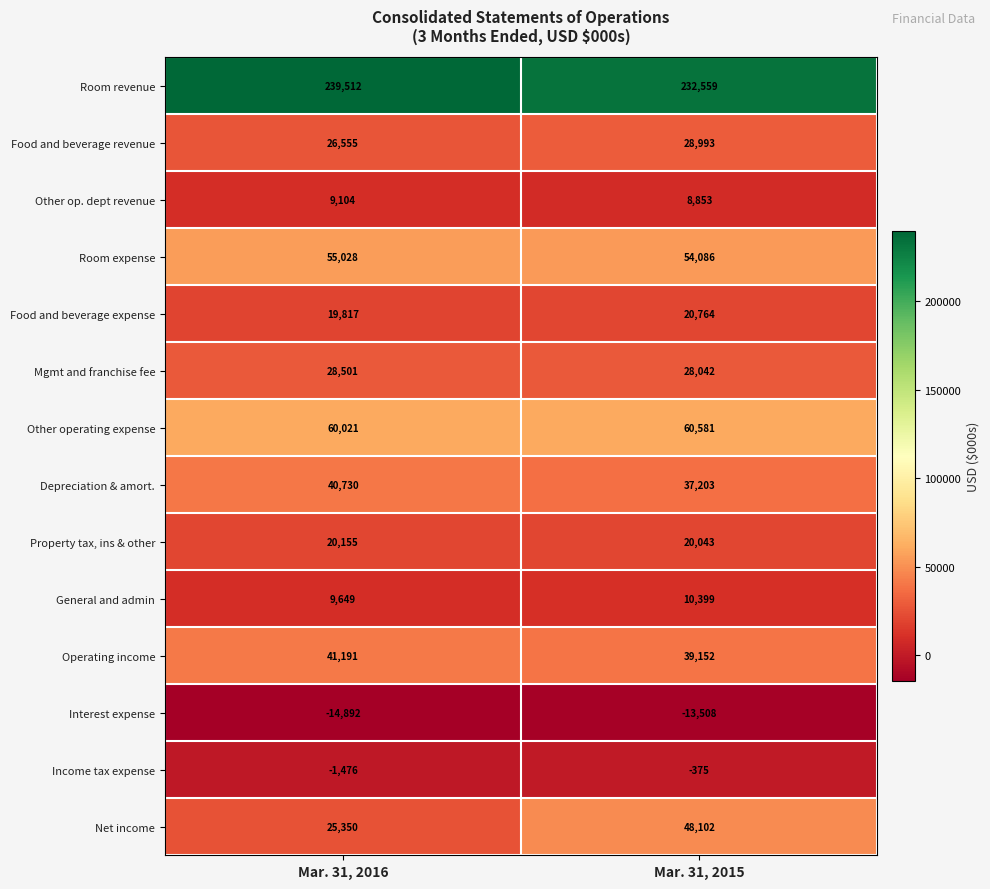

At how many categories does at least one series exceed 230219?

2